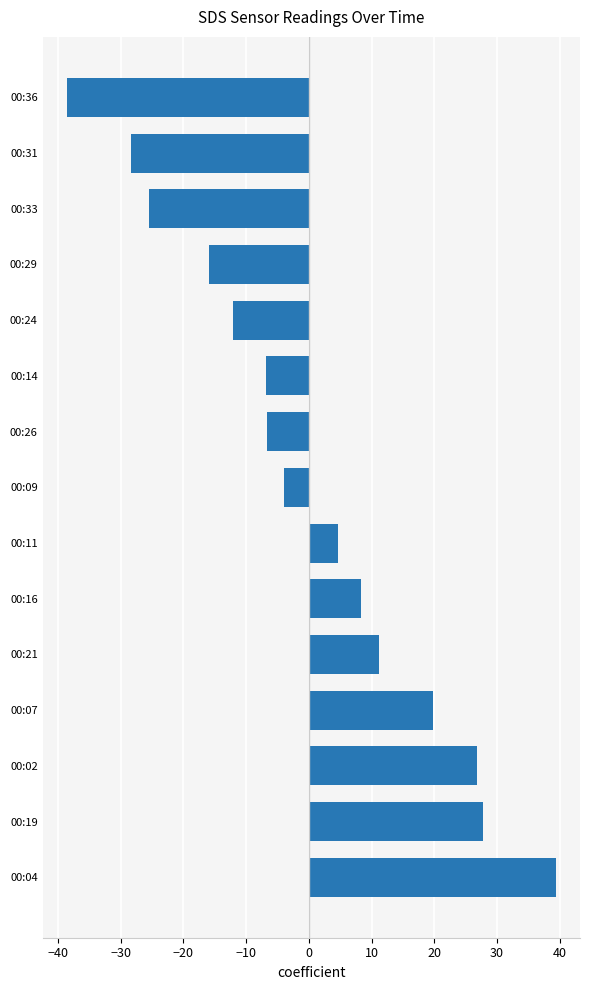

What is the maximum value shown in the chart?

39.3